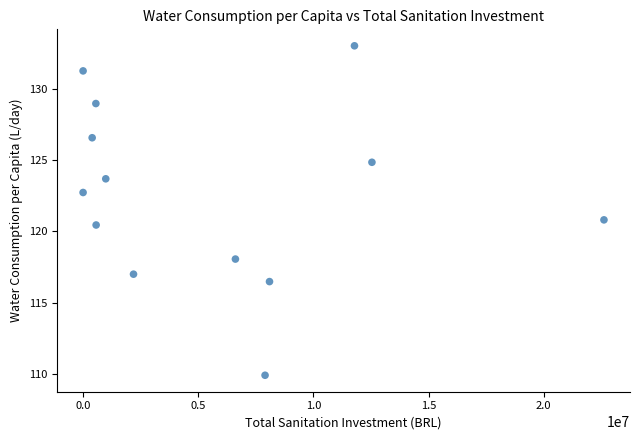

What is the range of Y values (max minus min)?

23.1